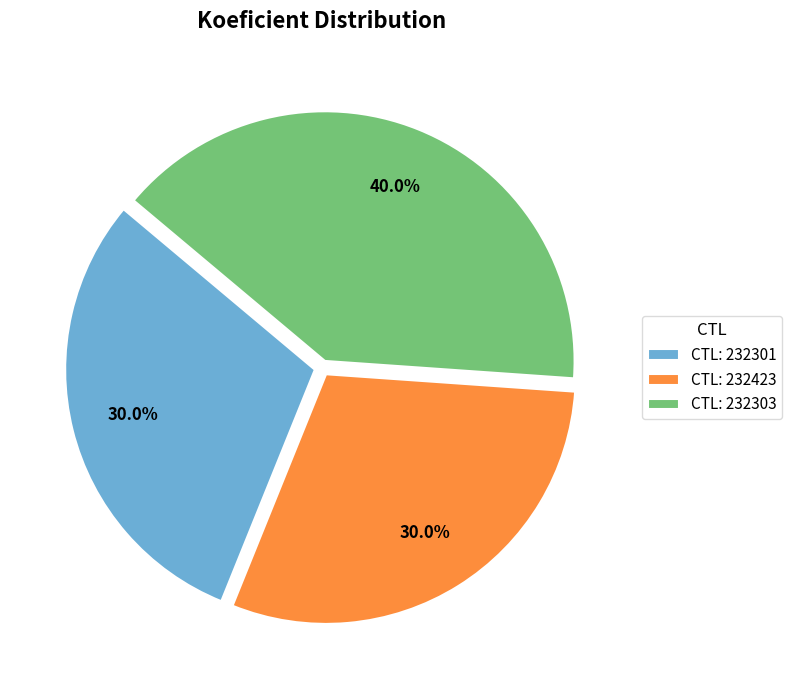

What portion of the pie excludes CTL: 232423?

70.0%